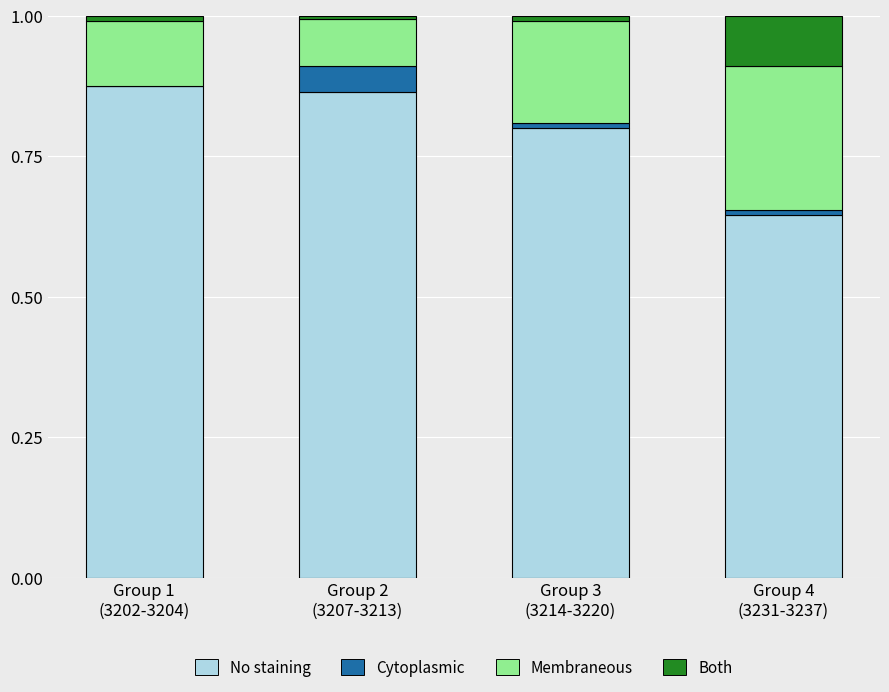

How many series are shown in this chart?

4